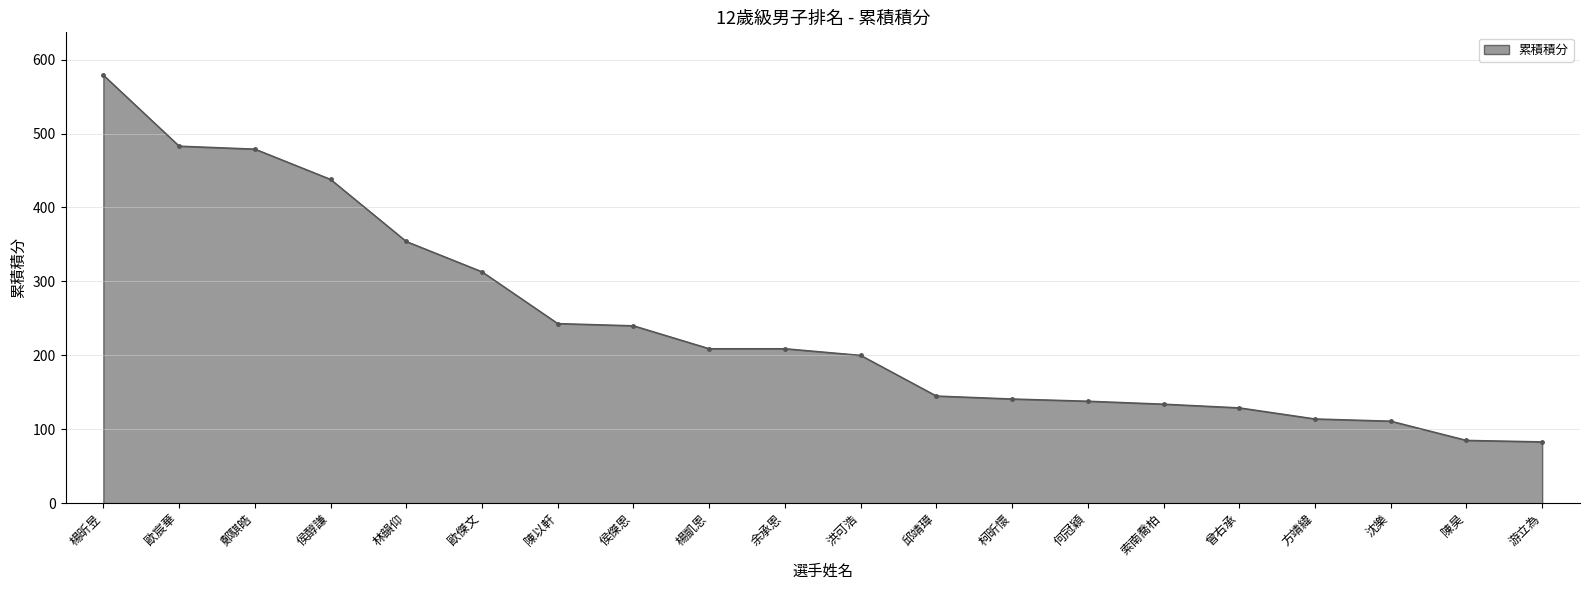

What is the minimum value shown in the chart?

83